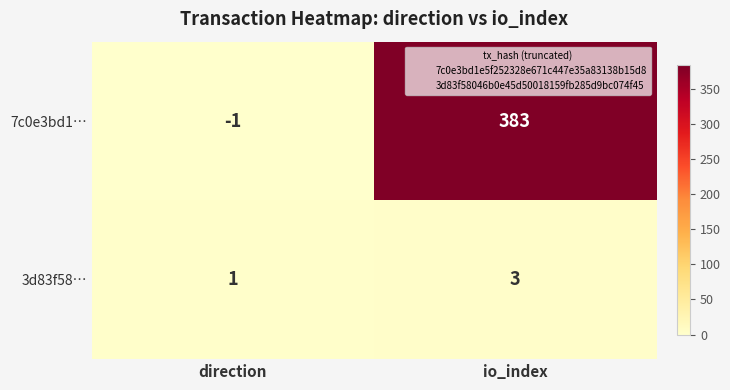

Reading left to right, transcribe all the data shown in this chart.

7c0e3bd1…: direction=-1	io_index=383
3d83f58…: direction=1	io_index=3